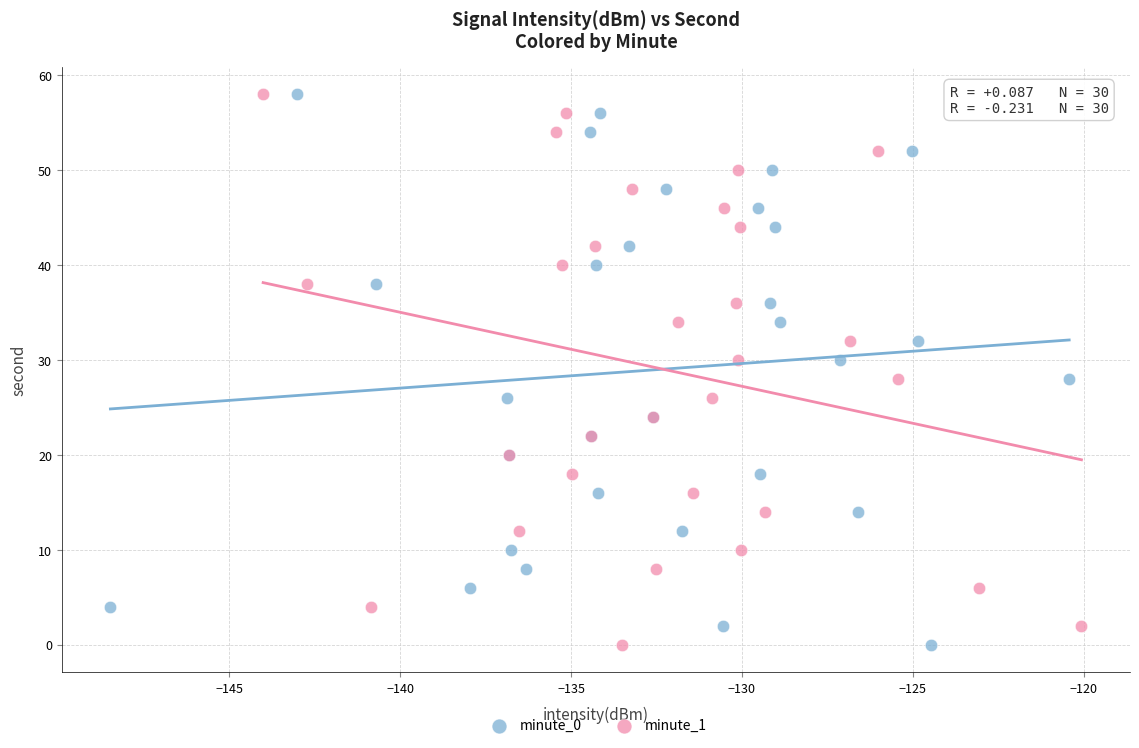

What are all the series names shown in the legend?

minute_0, minute_1